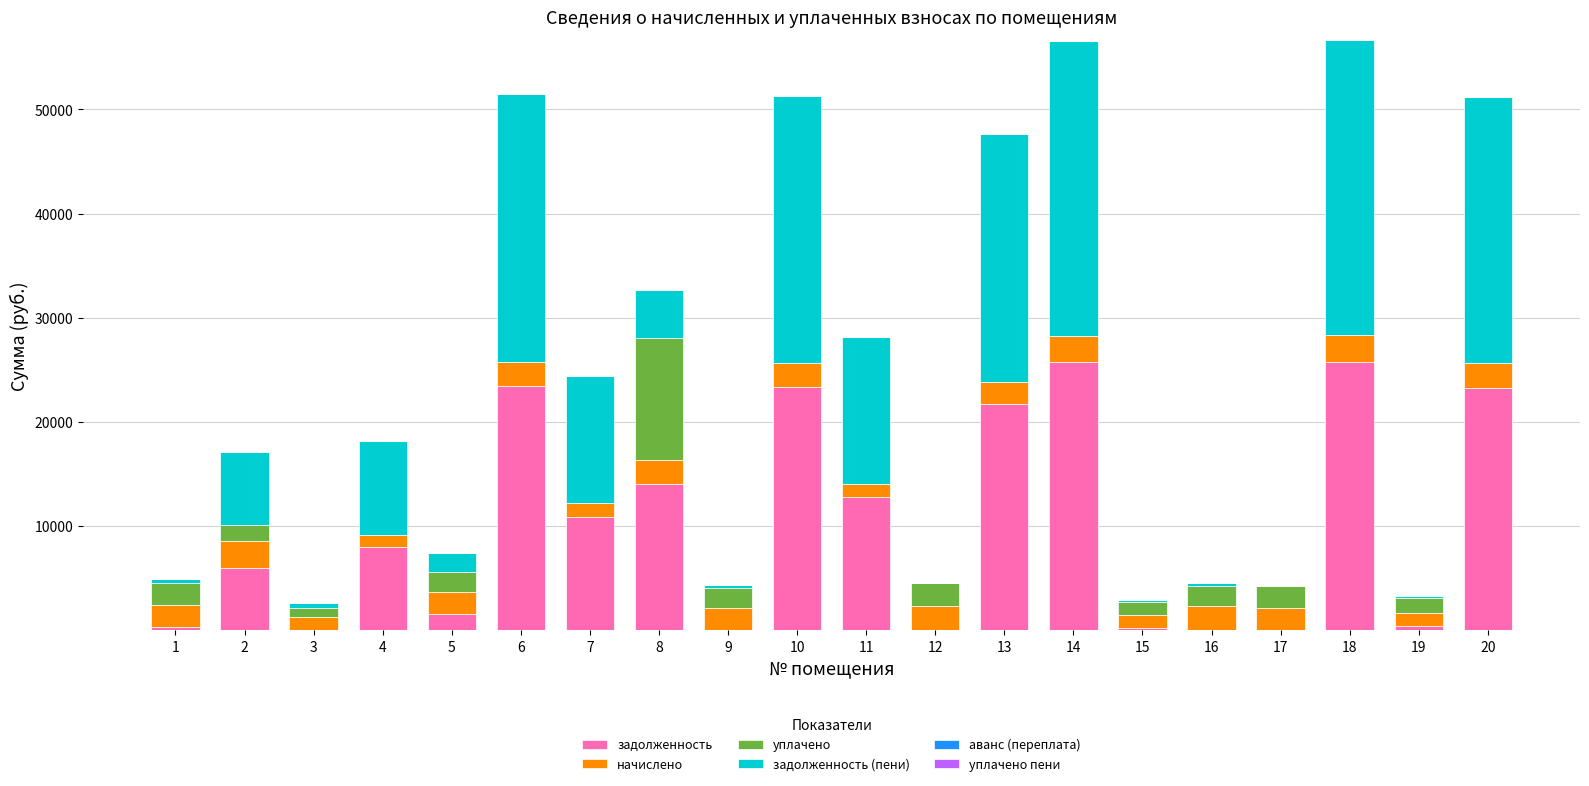

What is the maximum value for задолженность?

25772.9